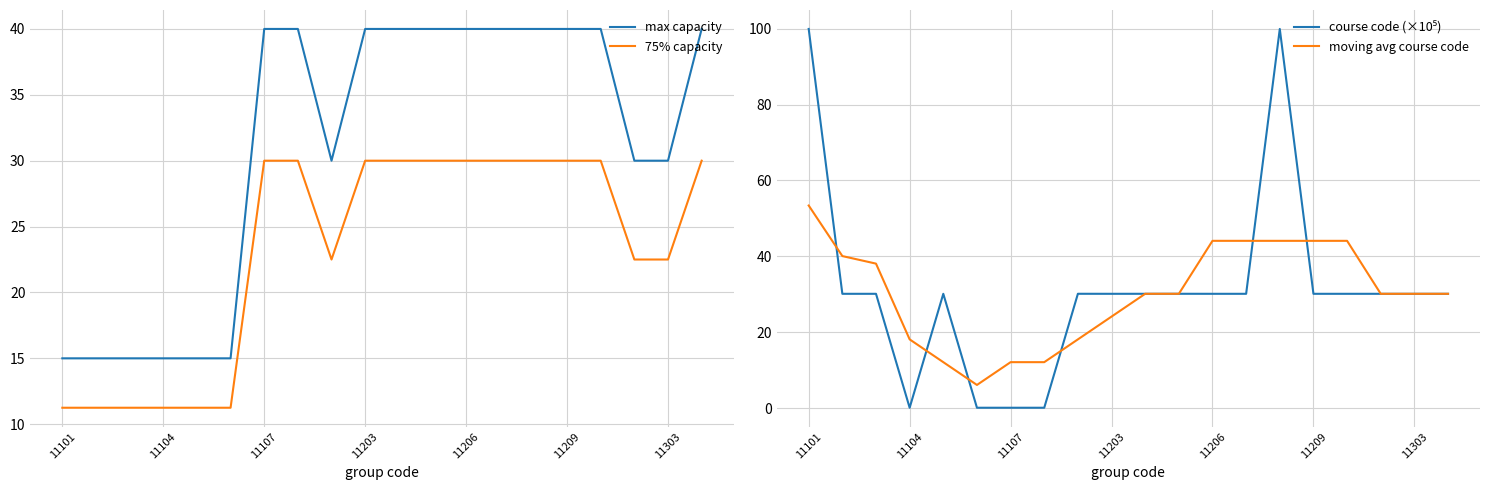

Is it true that 75% capacity equals 30.0 at 11206?

True